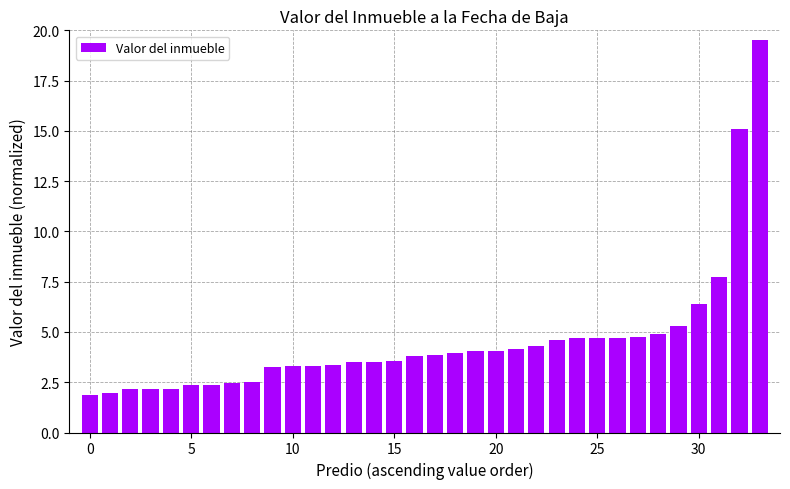

What is the difference between the maximum and minimum values?

17.7